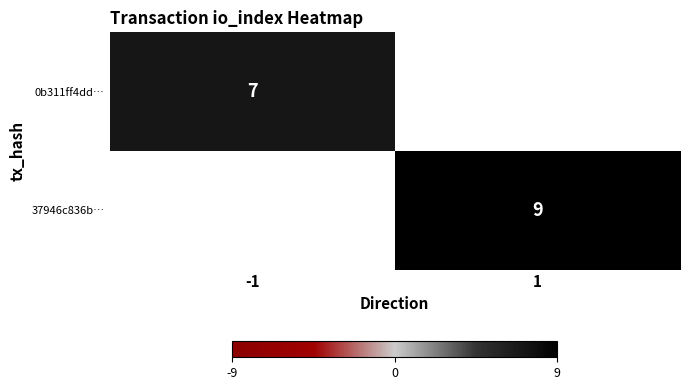

Which category has the lowest value across all series?

-1